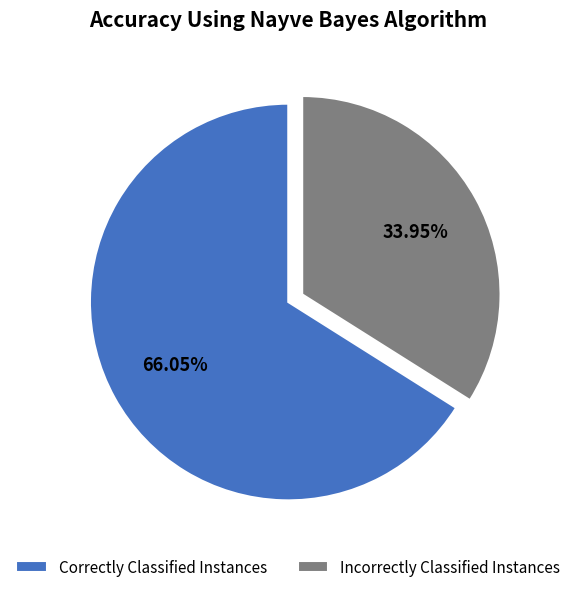

Does Incorrectly Classified Instances account for over 50% of the chart?

No